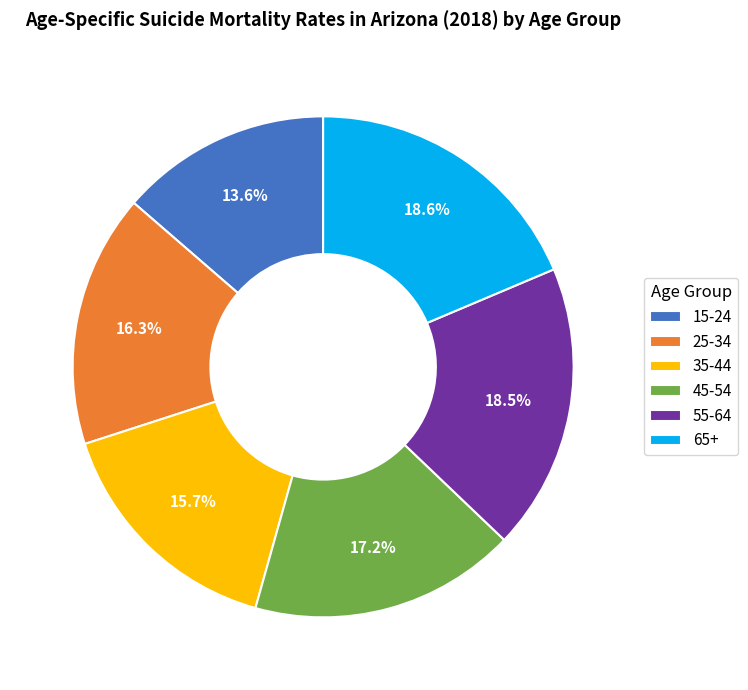

What percentage do 35-44 and 65+ together represent?

34.3%